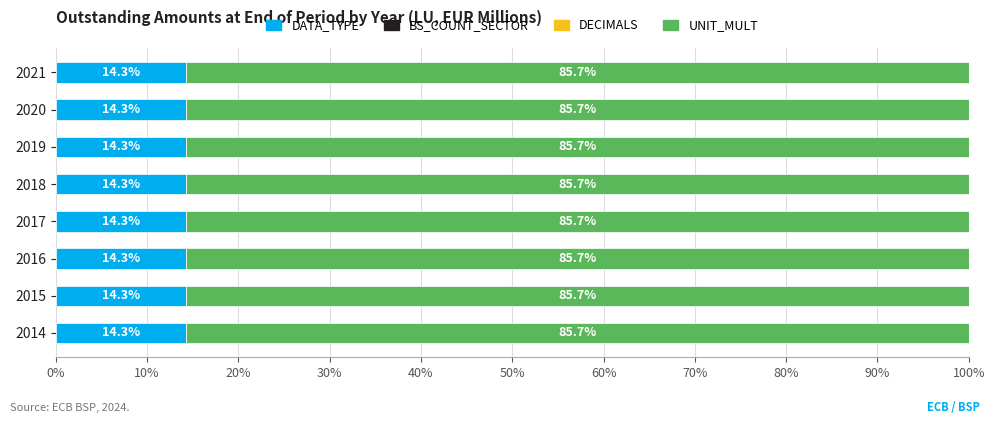

Which series has the widest spread of values?

DATA_TYPE